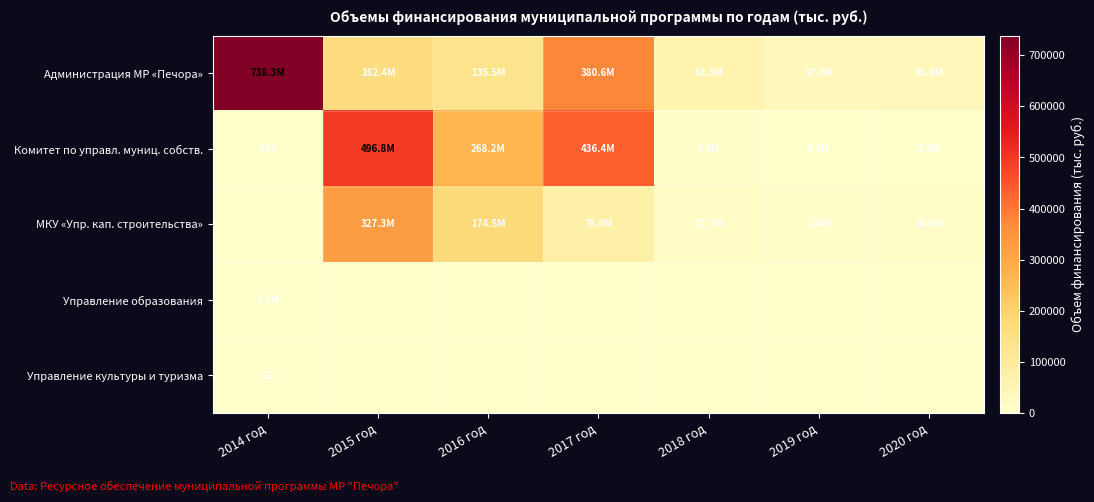

At which label is Администрация МР «Печора» closest to 387656?

2017 год